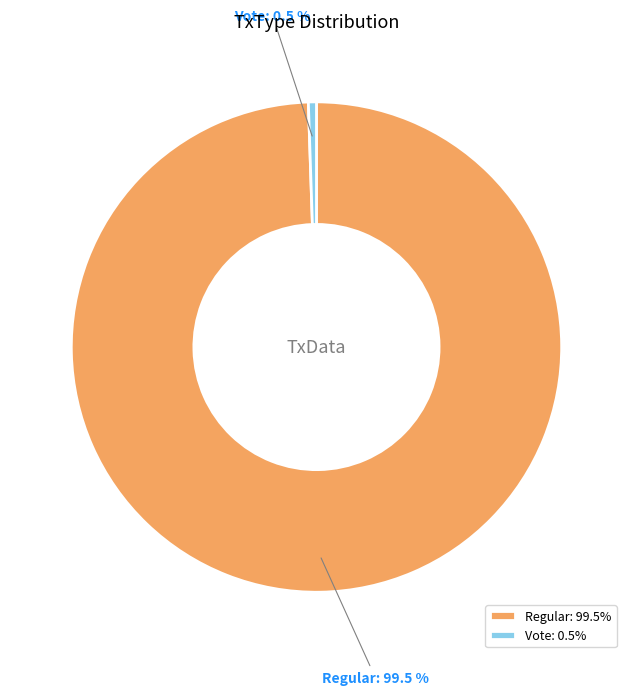

Is the sum of Vote and Regular greater than half?

Yes